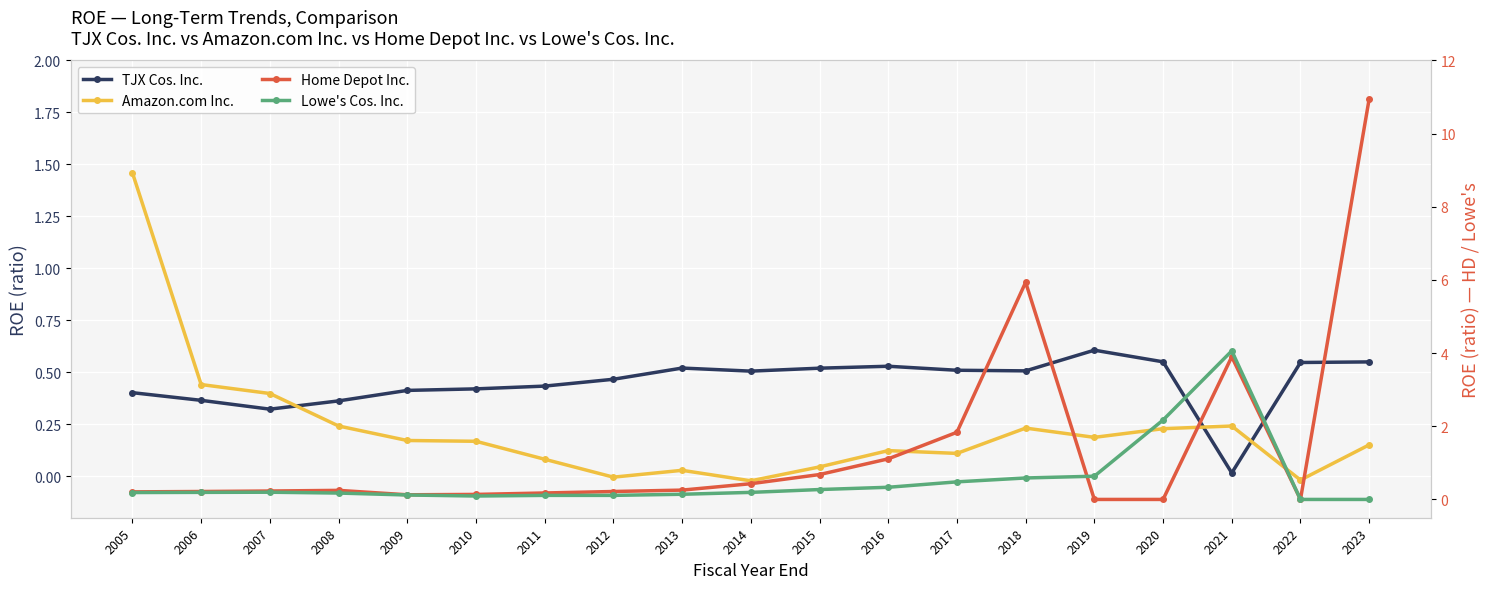

What is the sum of the Home Depot Inc. values at 2010 and 2016?

1.2